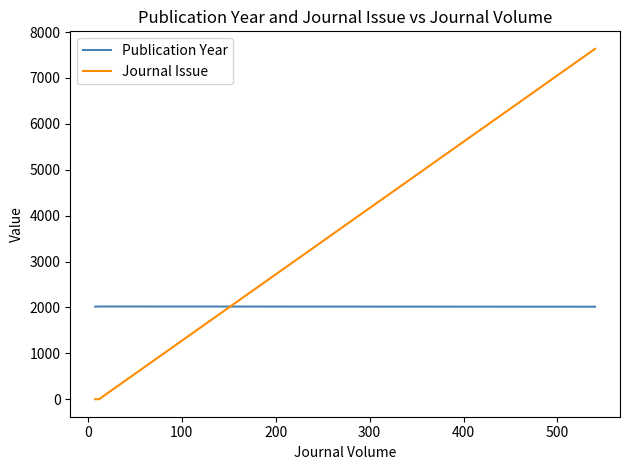

Which series has the widest spread of values?

Journal Issue